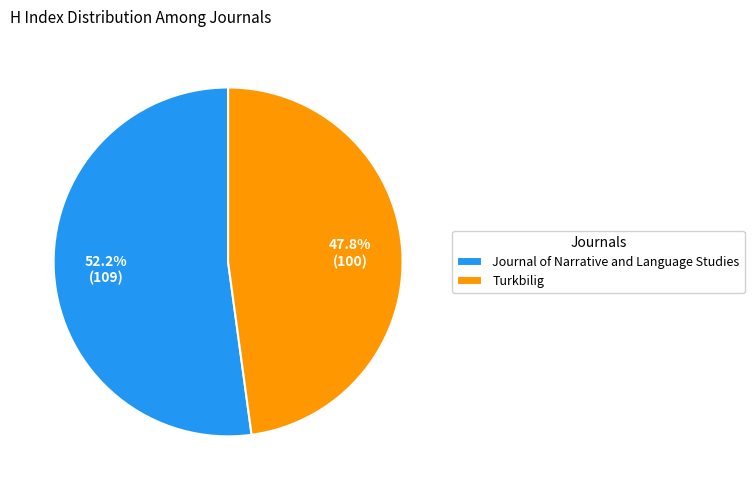

What is the majority slice?

Journal of Narrative and Language Studies